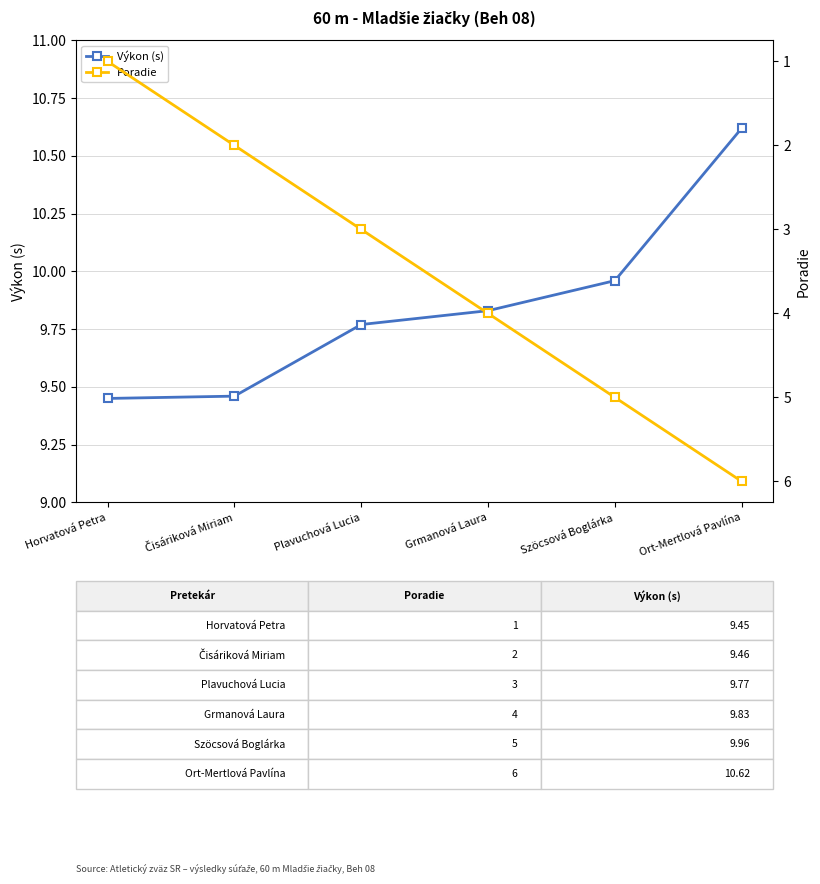

What is the difference between the second highest and minimum values in the Poradie series?

4.0